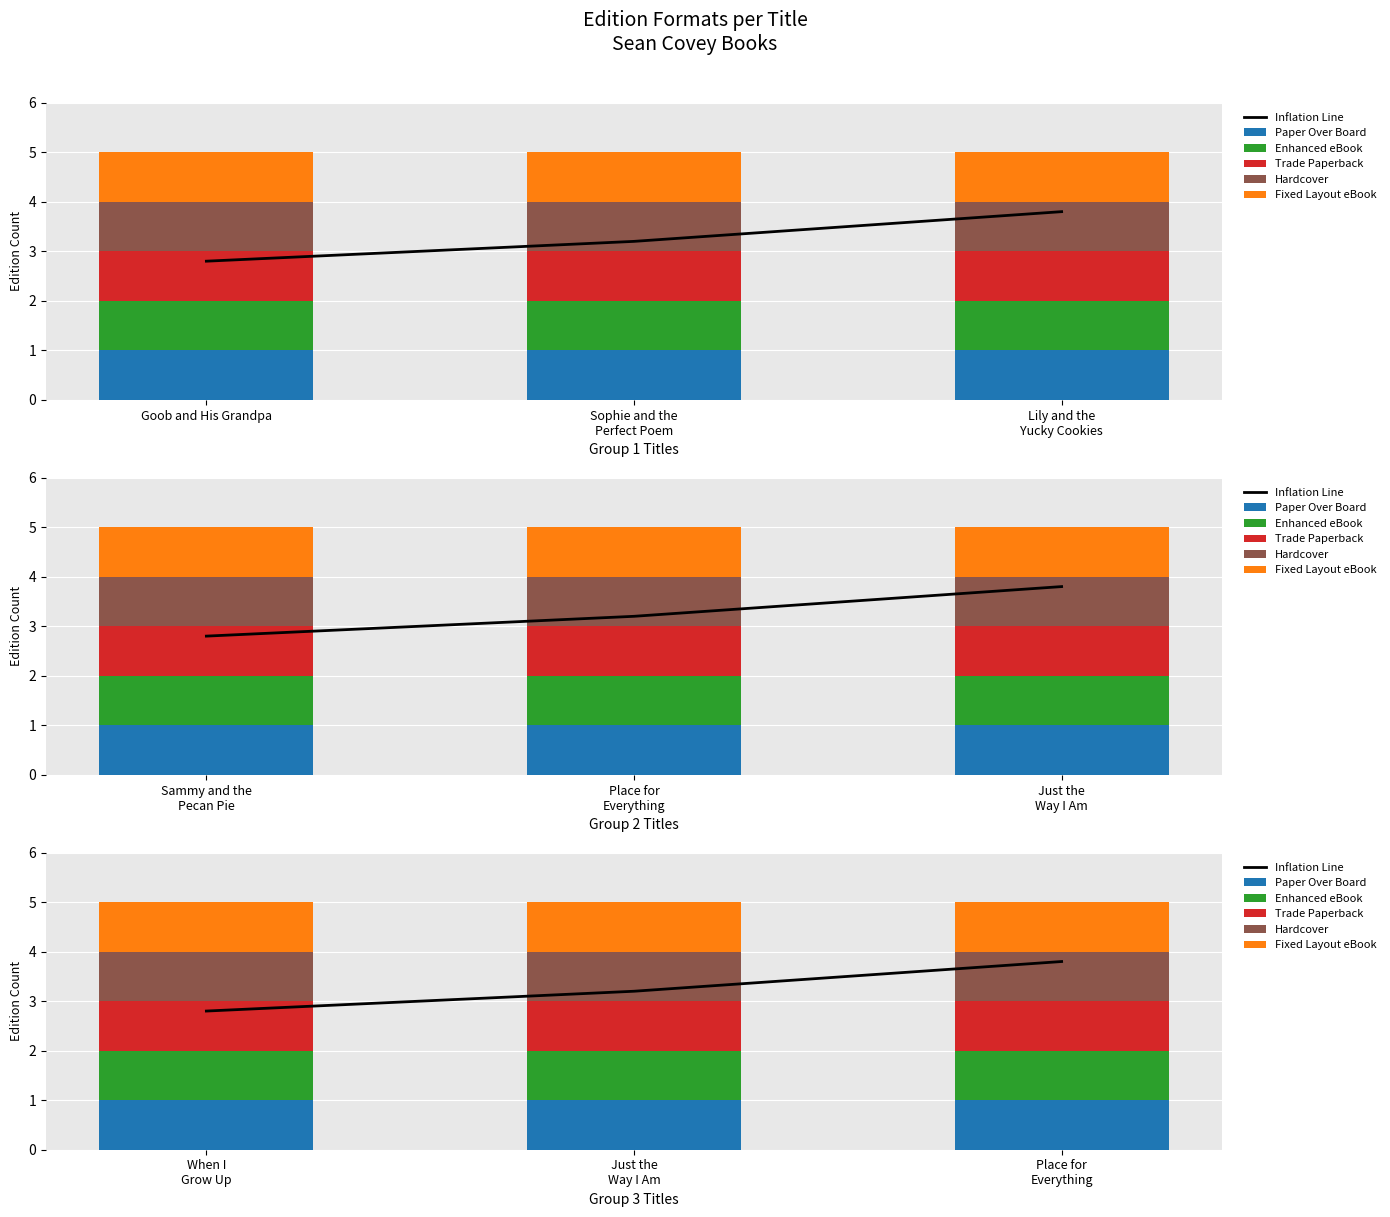

At When I Grow Up, list the series in order from smallest to largest.

Paper Over Board, Enhanced eBook, Trade Paperback, Hardcover, Fixed Layout eBook, Inflation Line